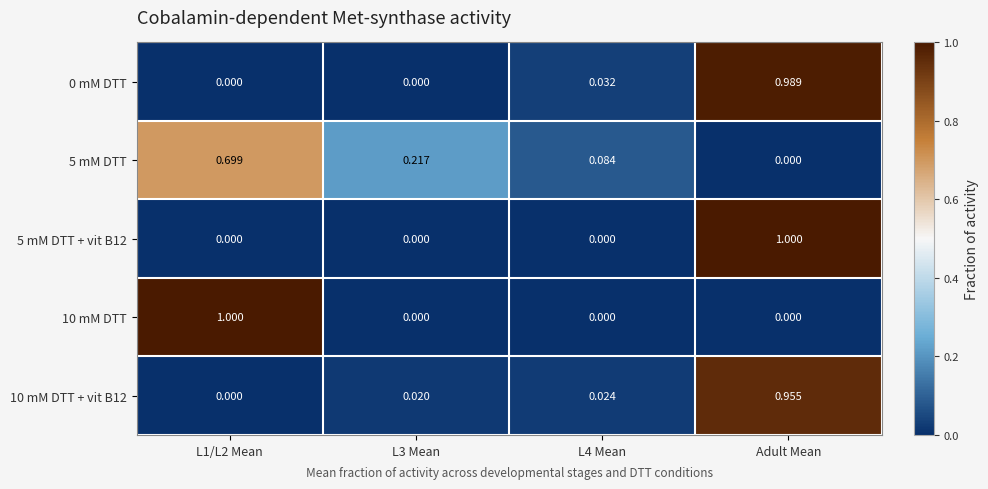

At which label does 0 mM DTT reach its peak?

Adult Mean